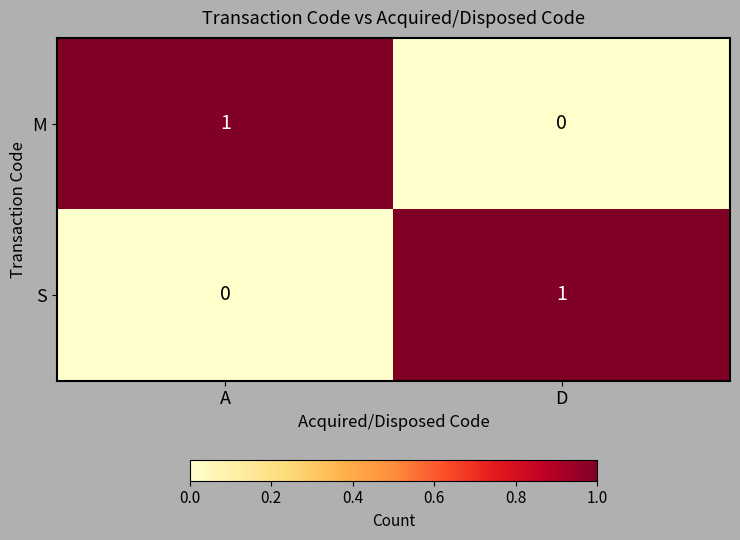

The M series shows 0 at D. True or false?

True